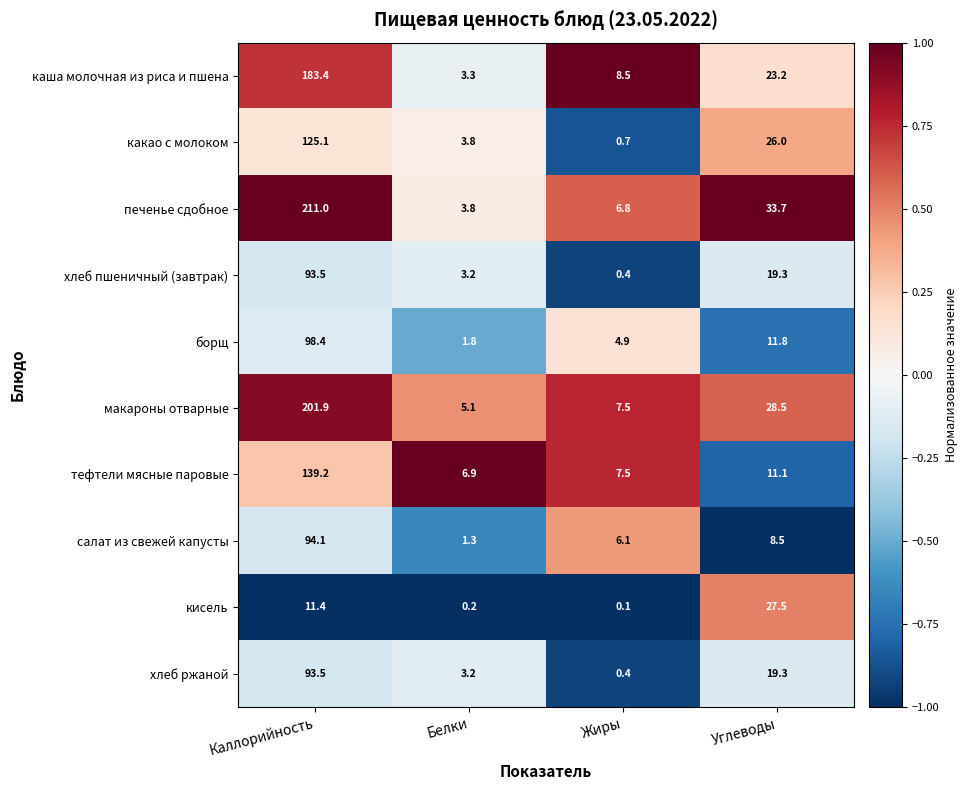

What is the total value across all series at Каллорийность?

1251.5